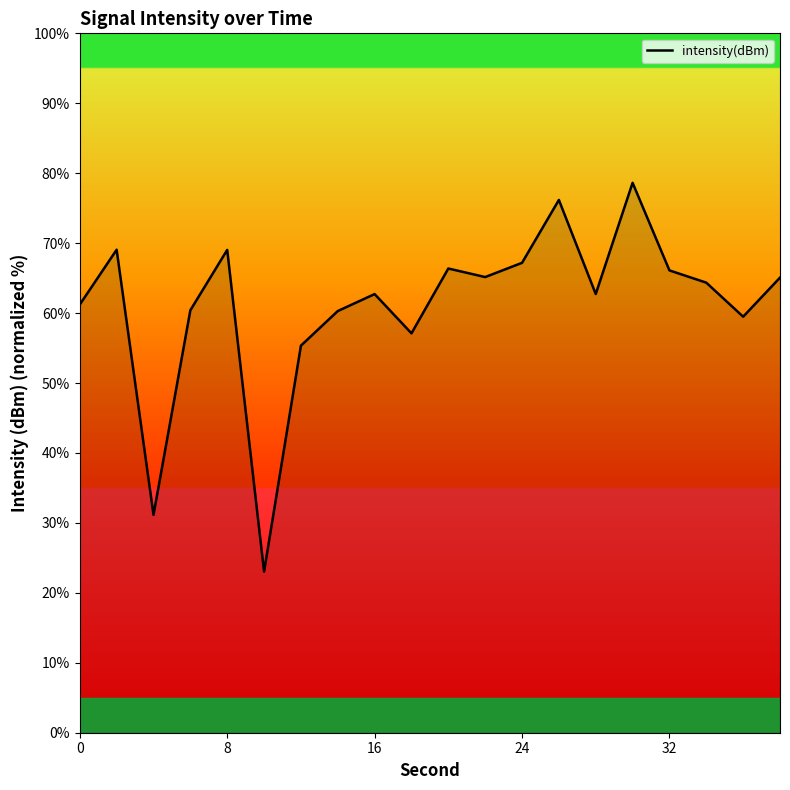

How many interior local peaks (higher than both neighbors) does the data have?

6